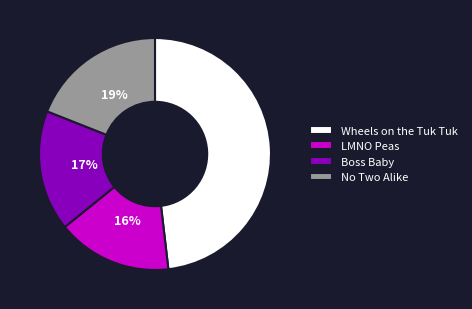

To the nearest percent, what percentage of the pie is Wheels on the Tuk Tuk?

48%